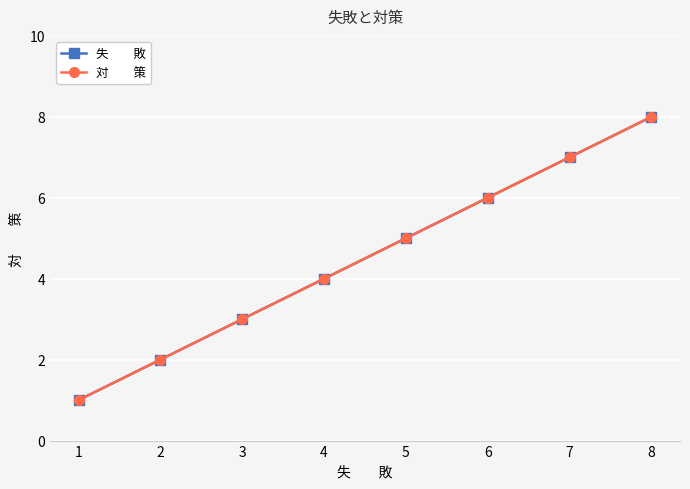

Reading left to right, extract all data points from this chart.

失　　敗: 1	2	3	4	5	6	7	8
対　　策: 1	2	3	4	5	6	7	8